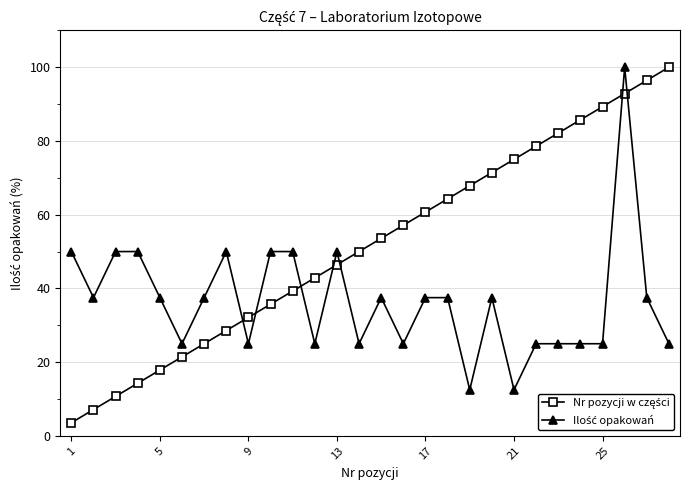

What is the smallest value displayed?

3.6